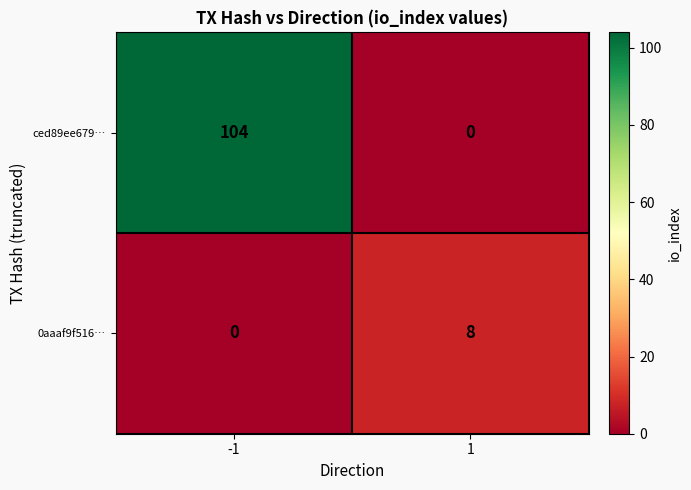

What is the difference between the maximum and minimum values in the ced89ee679… series?

104